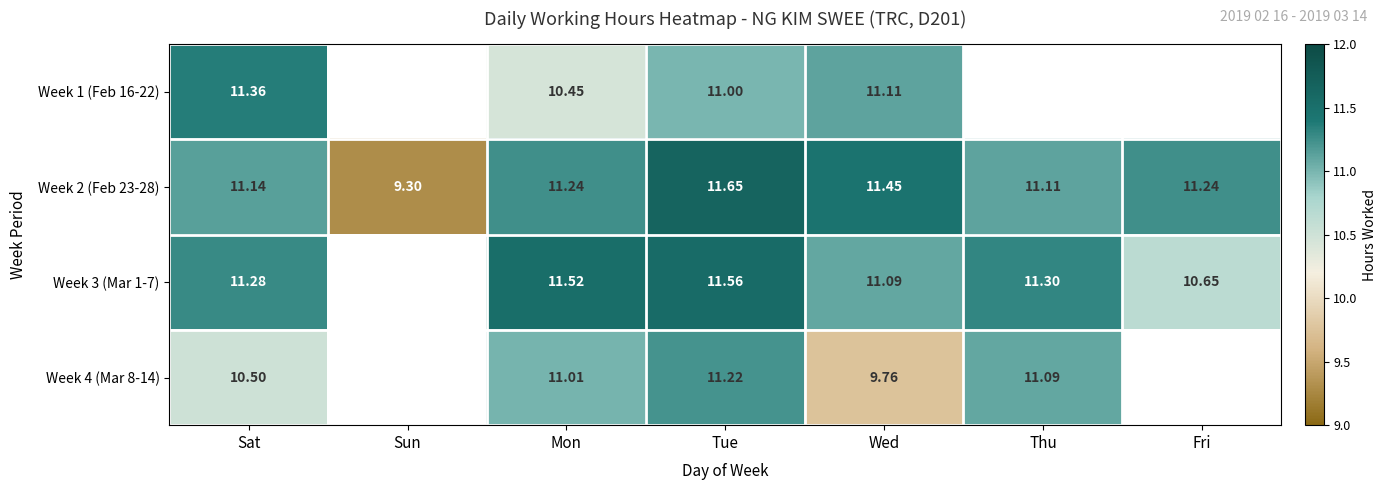

At which label does Week 2 (Feb 23-28) reach its peak?

Tue